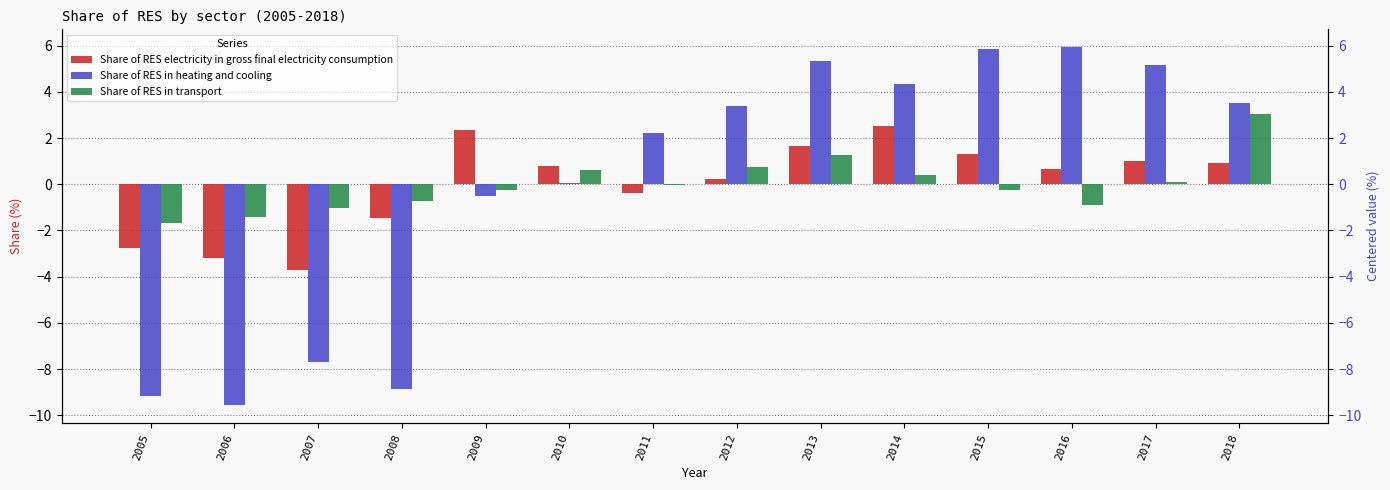

At 2012, list the series in order from smallest to largest.

Share of RES electricity in gross final electricity consumption, Share of RES in transport, Share of RES in heating and cooling